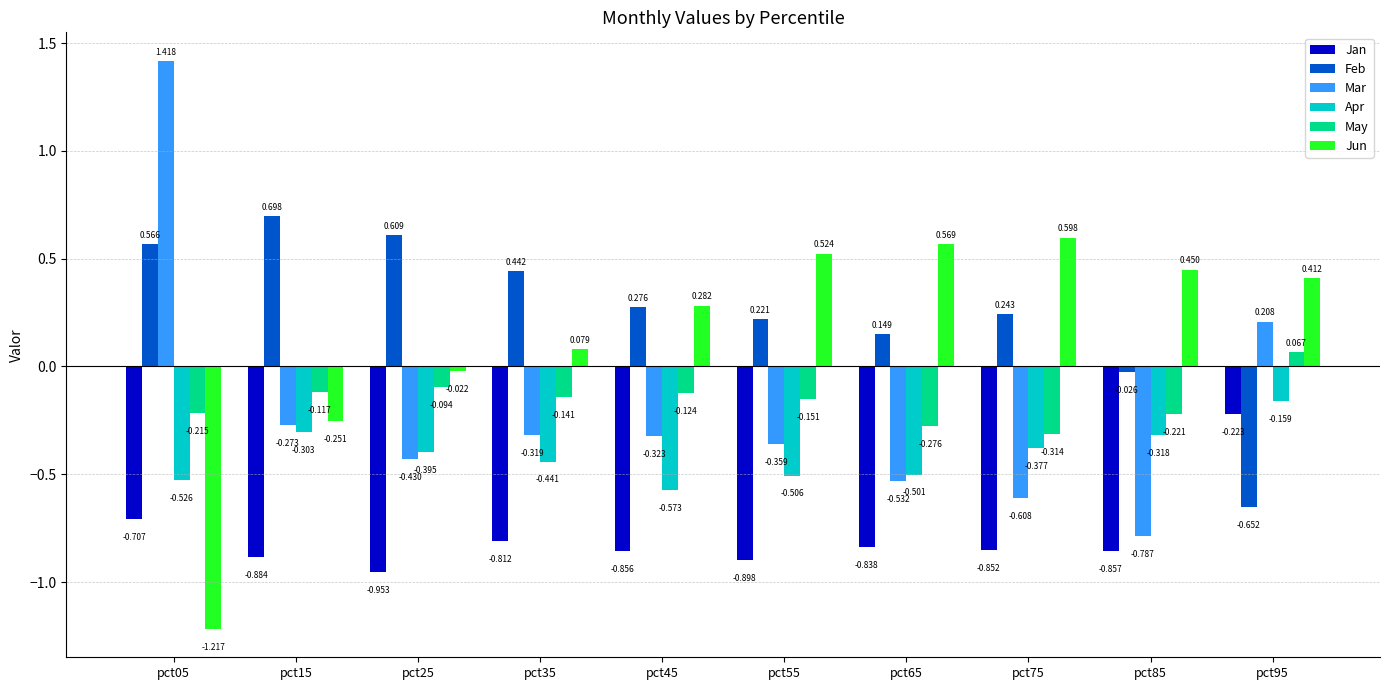

Is the value of Feb at pct95 greater than the value of Jun at pct05?

Yes